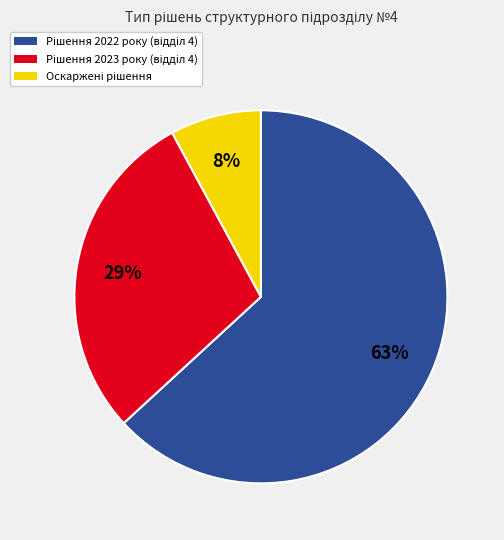

How many slices are in this pie chart?

3